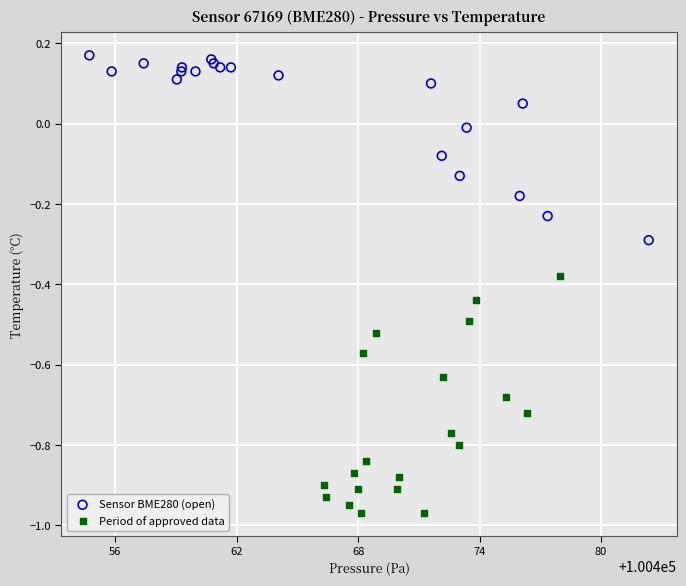

Which series reaches the maximum Y coordinate?

Sensor BME280 (open)